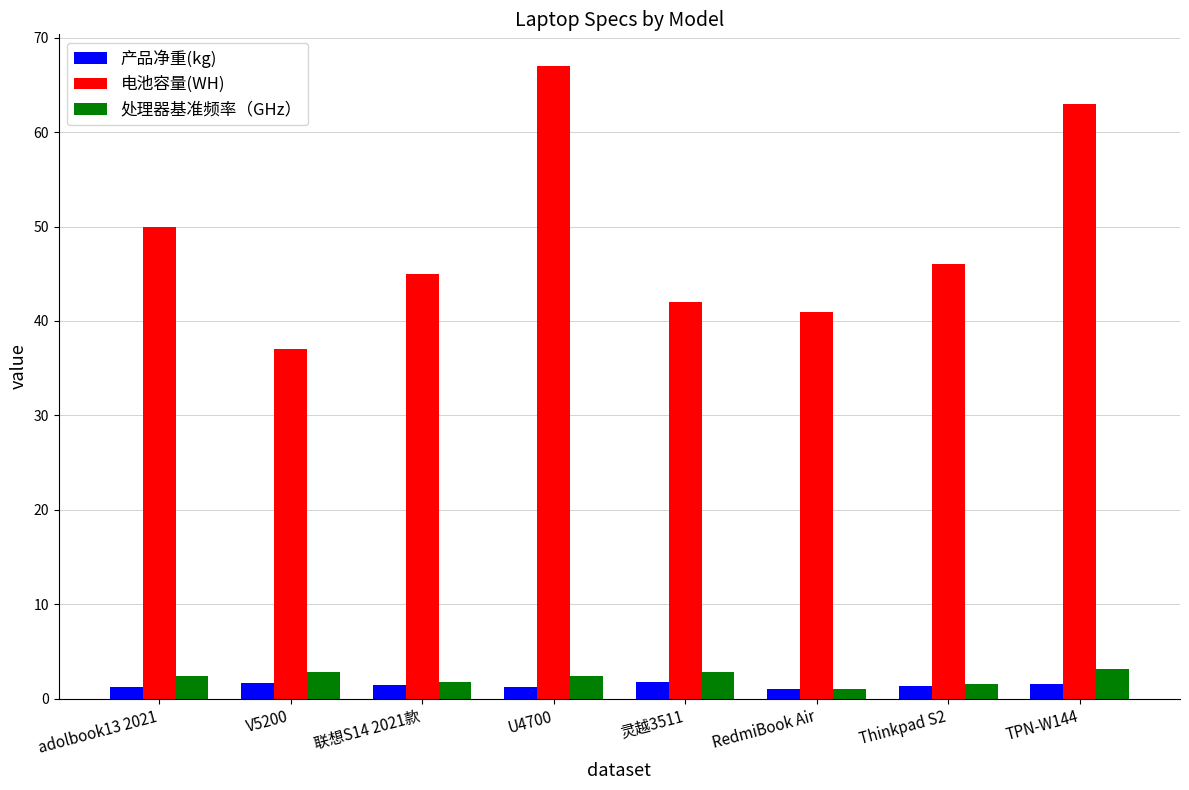

Rank the series at U4700 from highest to lowest value.

电池容量(WH), 处理器基准频率（GHz）, 产品净重(kg)